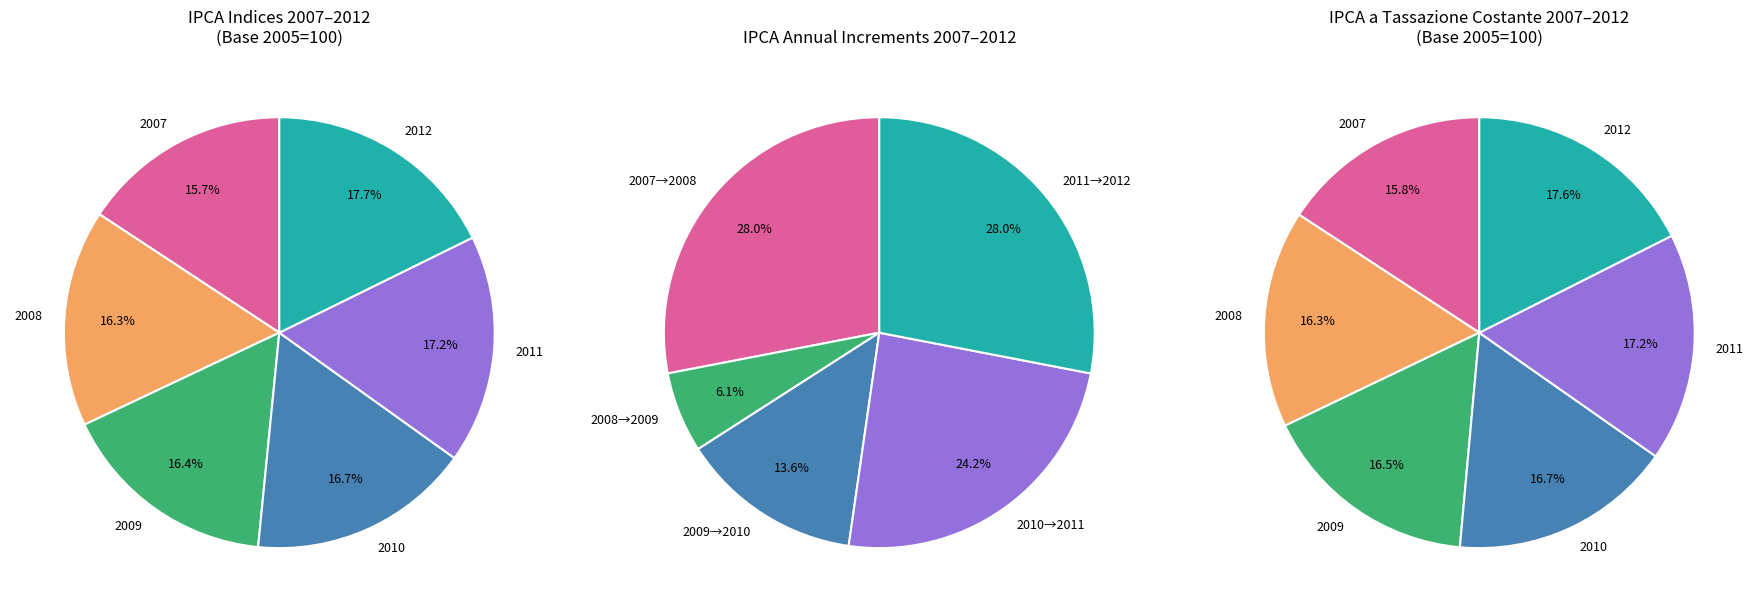

The 2008 slice represents 16% of the pie. True or false?

True